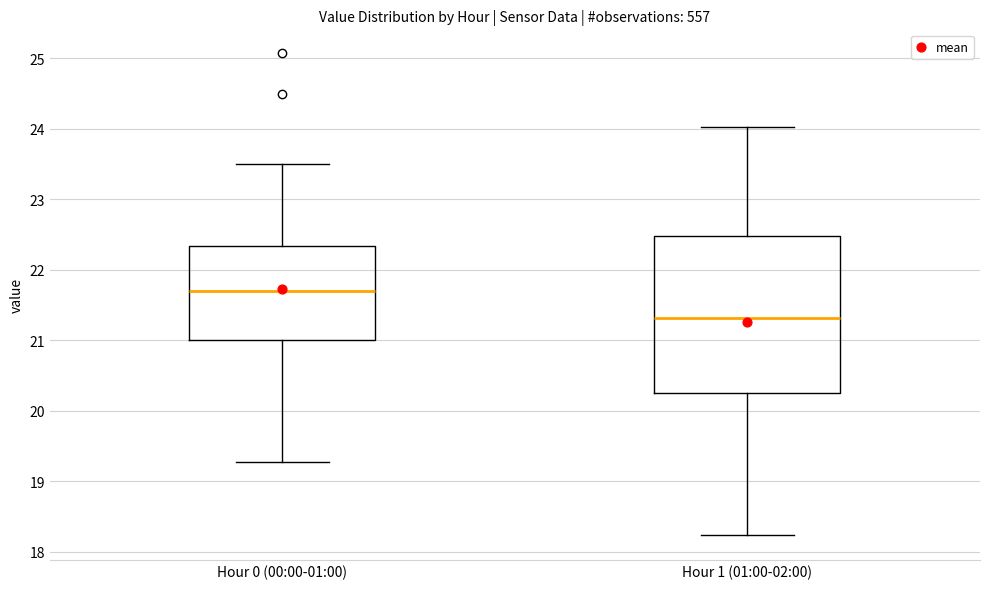

Reading left to right, transcribe this box plot: for each box, give where its median line is, the range the box spans, and where its two whiskers end, as read against the y-axis. The values are not printed on the chart, so give them approximately, as read against the axis.

Hour 0 (00:00-01:00): median 21.7, box 21.0 to 22.3, whiskers 19.3 to 23.5
Hour 1 (01:00-02:00): median 21.3, box 20.3 to 22.5, whiskers 18.2 to 24.0